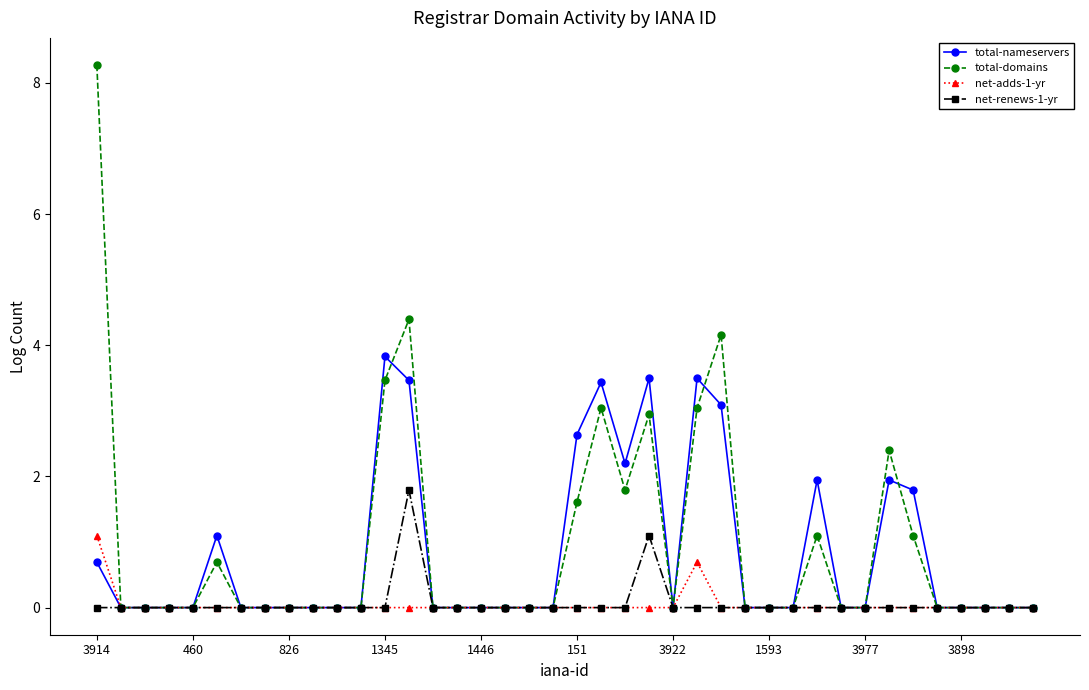

List the series in order of their peak value, highest first.

total-domains, total-nameservers, net-renews-1-yr, net-adds-1-yr